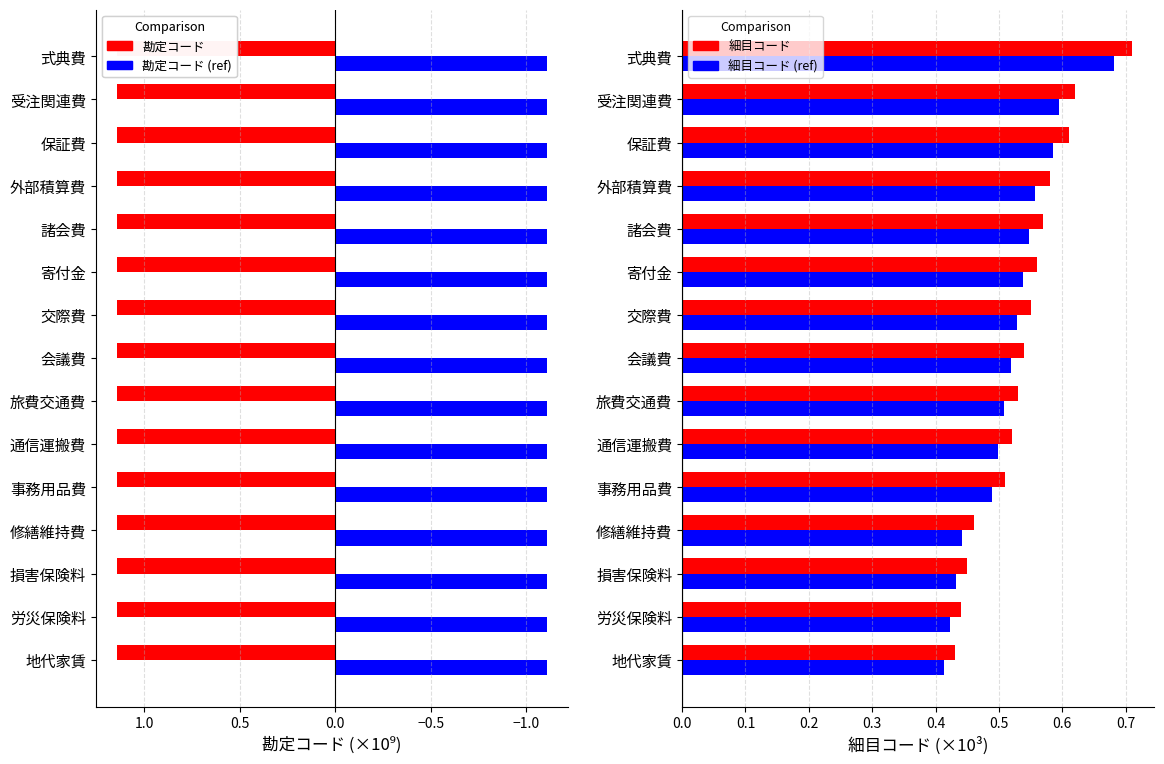

How many 細目コード values are between 0 and 1?

15